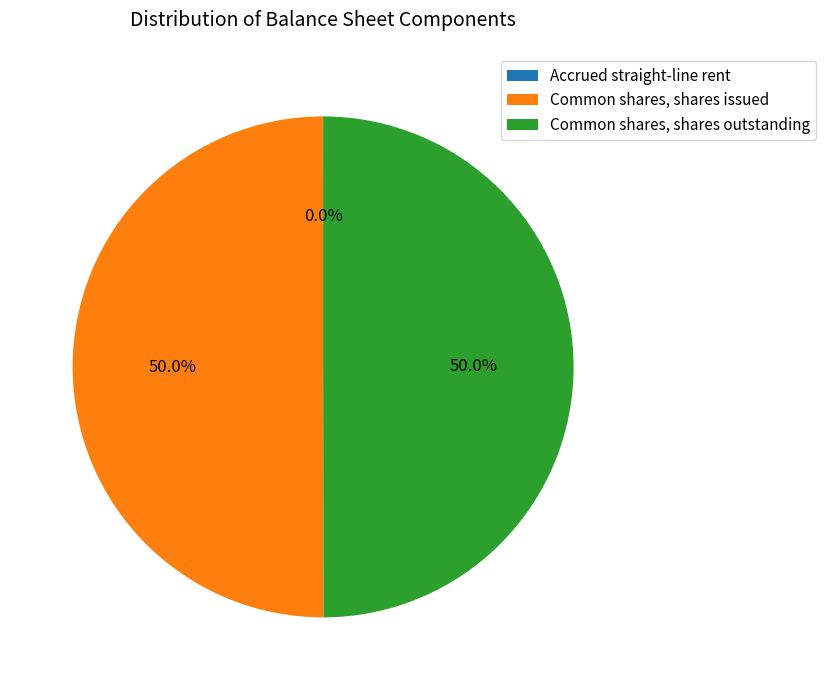

What is the total percentage of Common shares, shares issued and Common shares, shares outstanding?

100.0%